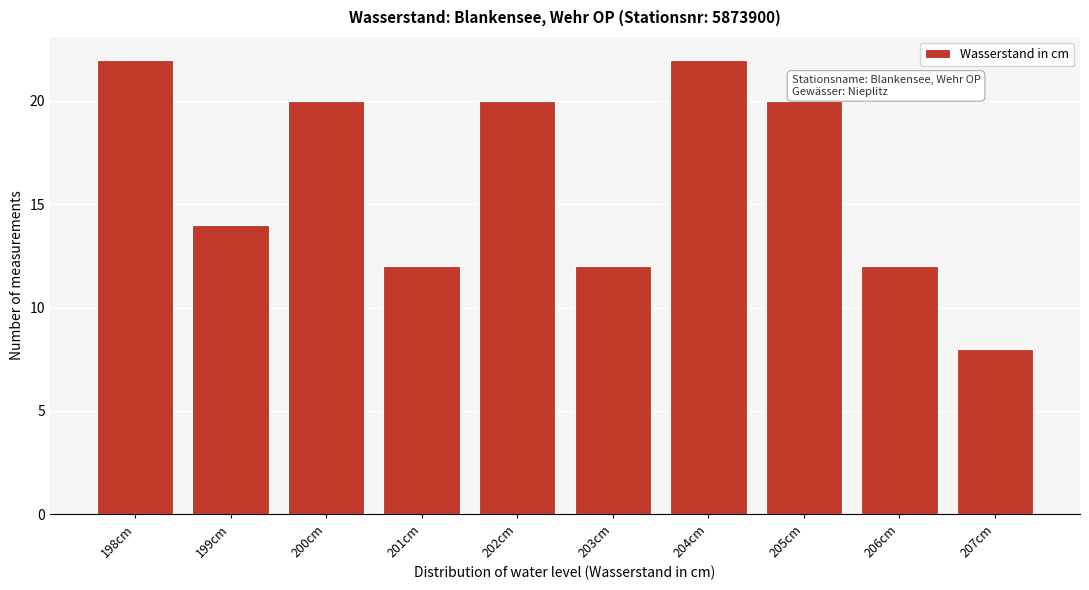

Reading left to right, list every bar in this chart as the range it spans on the x-axis followed by its height. The values are not printed on the chart, so give them approximately, as read against the axis.

197.5 to 198.5: 22
198.5 to 199.5: 14
199.5 to 200.5: 20
200.5 to 201.5: 12
201.5 to 202.5: 20
202.5 to 203.5: 12
203.5 to 204.5: 22
204.5 to 205.5: 20
205.5 to 206.5: 12
206.5 to 207.5: 8